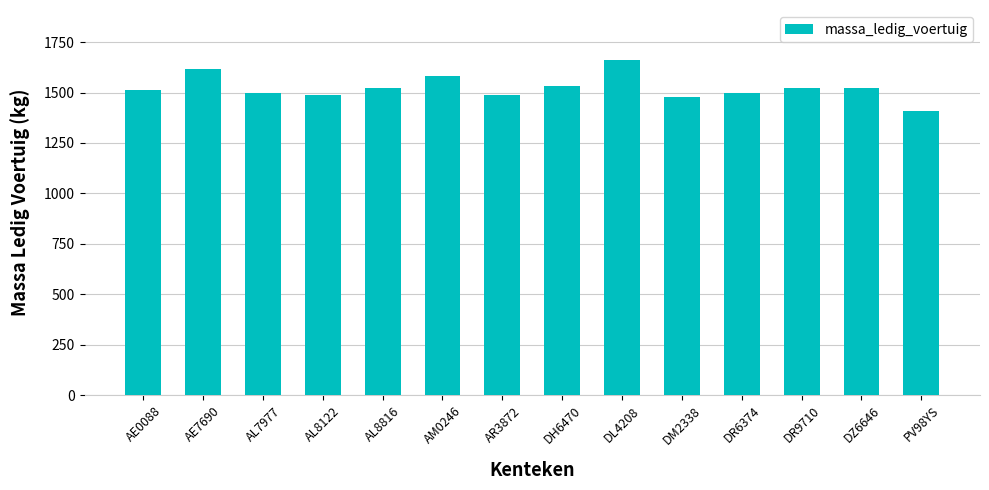

What is the label of the 13th bar from the left?

DZ6646